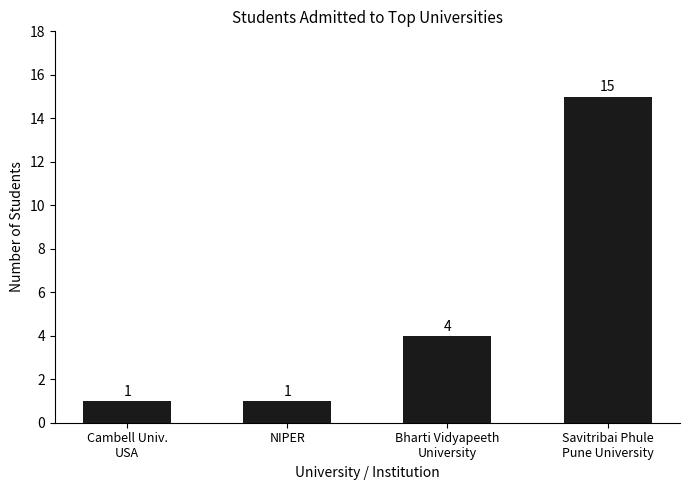

What is the value of the 4th bar from the left?

15